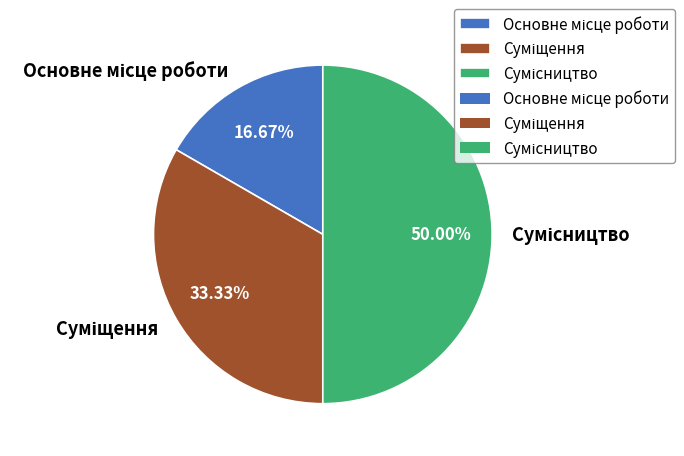

Rank the categories by value from highest to lowest.

Сумісництво, Суміщення, Основне місце роботи